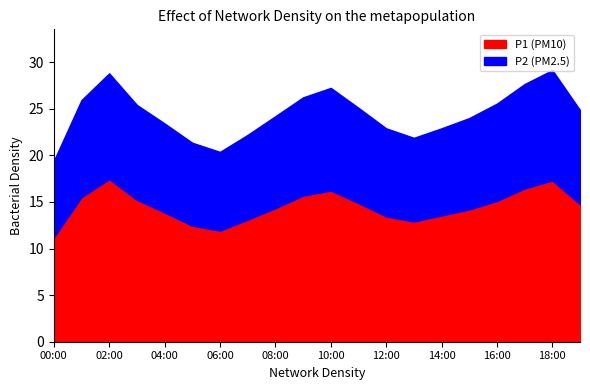

What is the minimum value for P2?

8.2